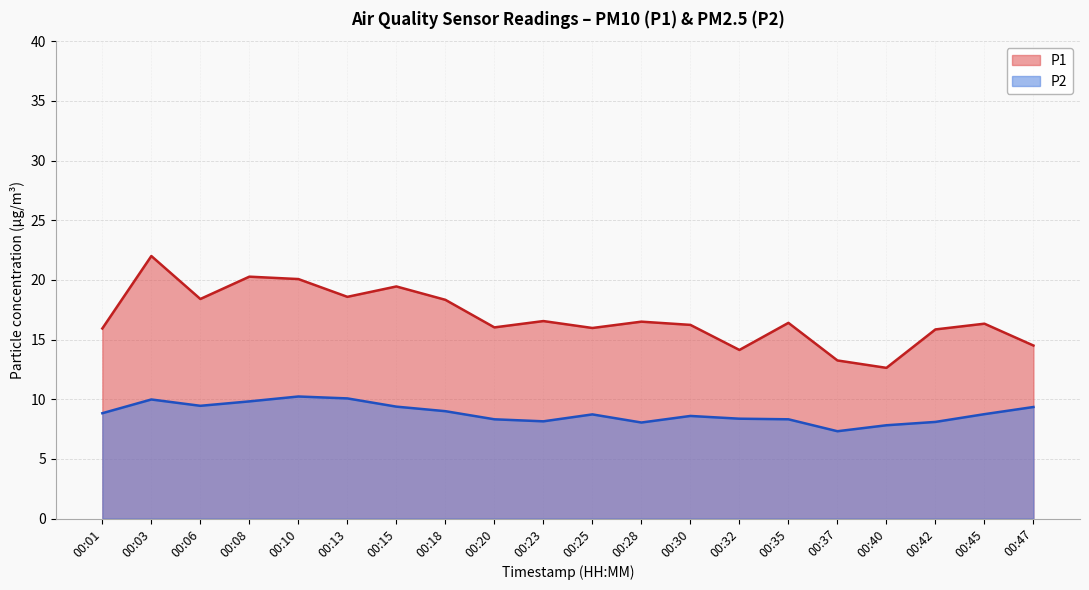

True or false: P2 and P1 cross at least once.

False